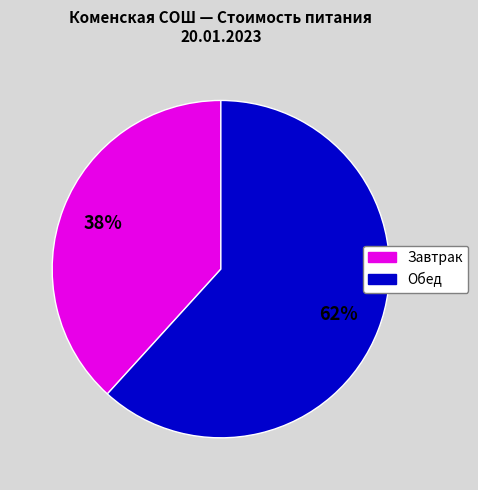

How many slices are in this pie chart?

2